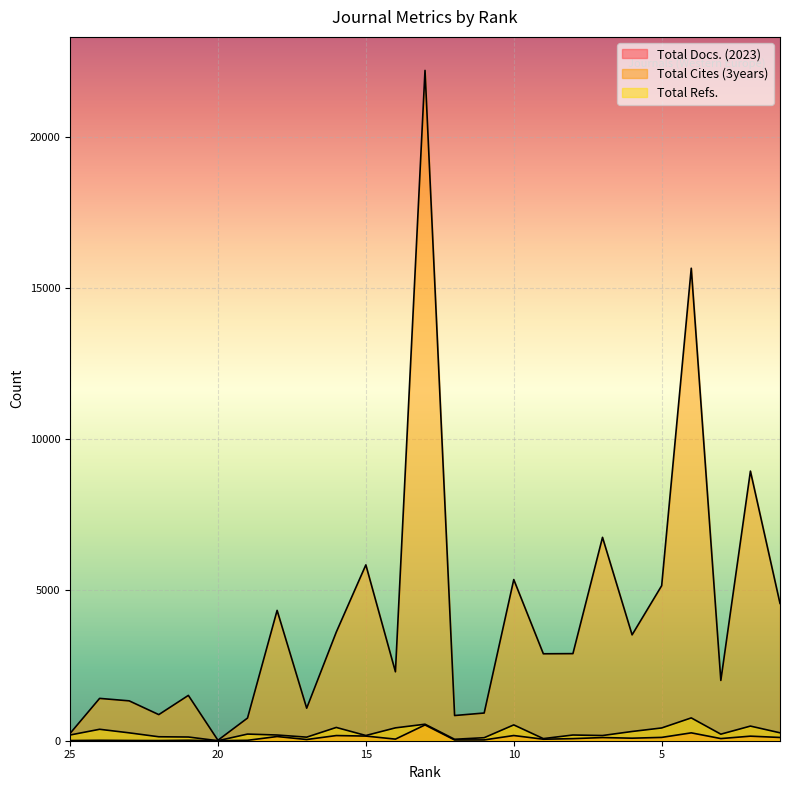

At which label does Total Refs. reach its minimum?

20